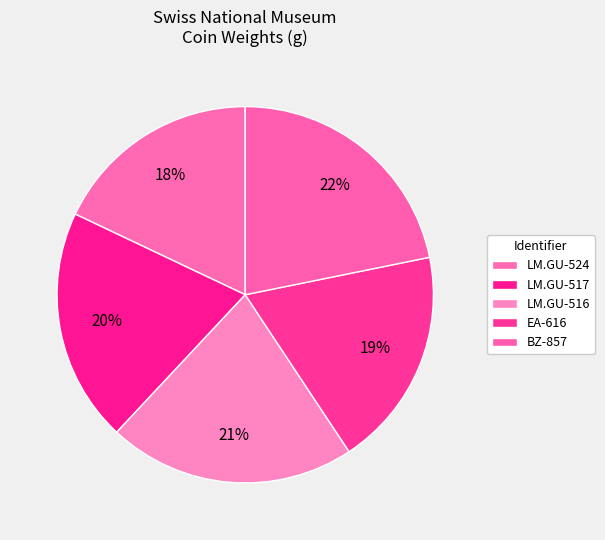

Count the number of slices in the pie.

5